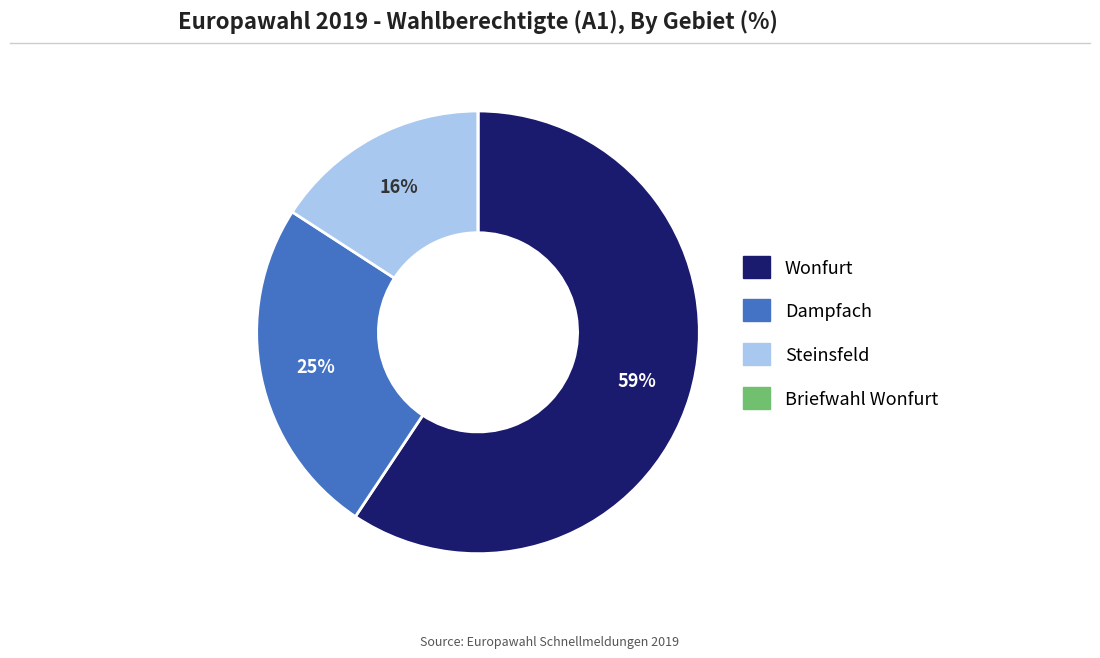

What is the ratio of the value at Wonfurt to the value at Steinsfeld?

3.7